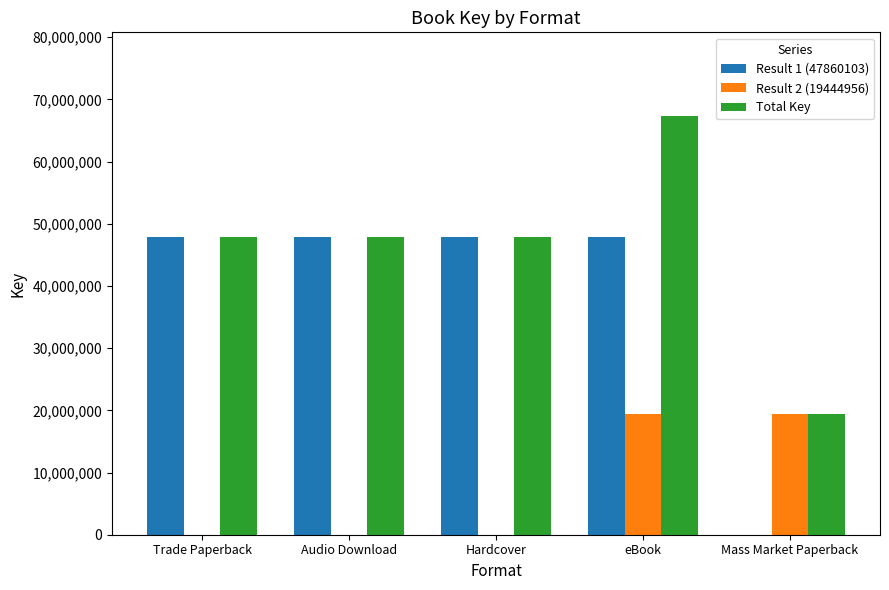

Reading left to right, list all the values displayed in this chart.

Result 1 (47860103): 47860103	47860103	47860103	47860103	0
Result 2 (19444956): 0	0	0	19444956	19444956
Total Key: 47860103	47860103	47860103	67305059	19444956